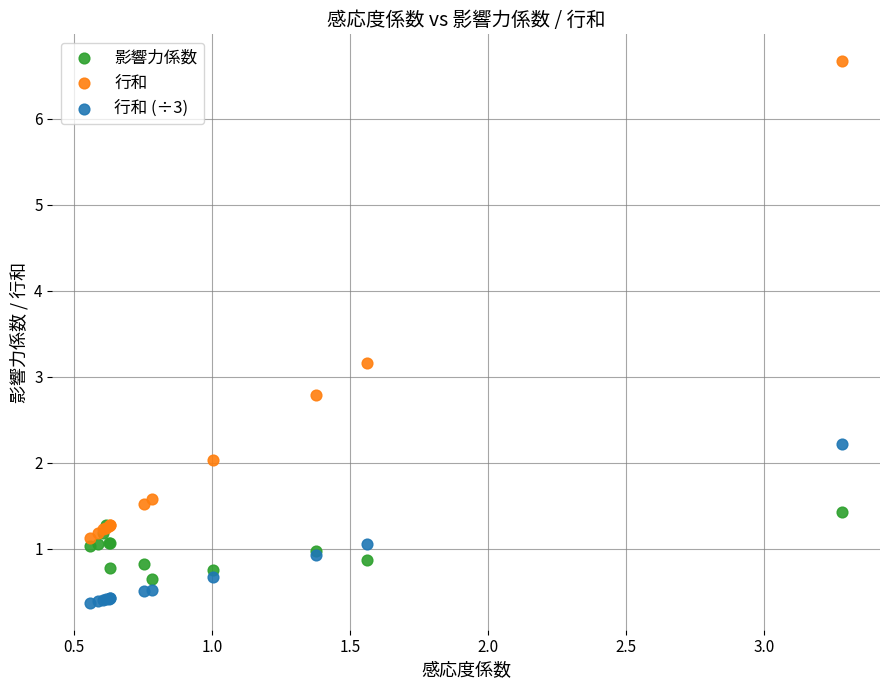

Which series contains the highest Y value?

行和